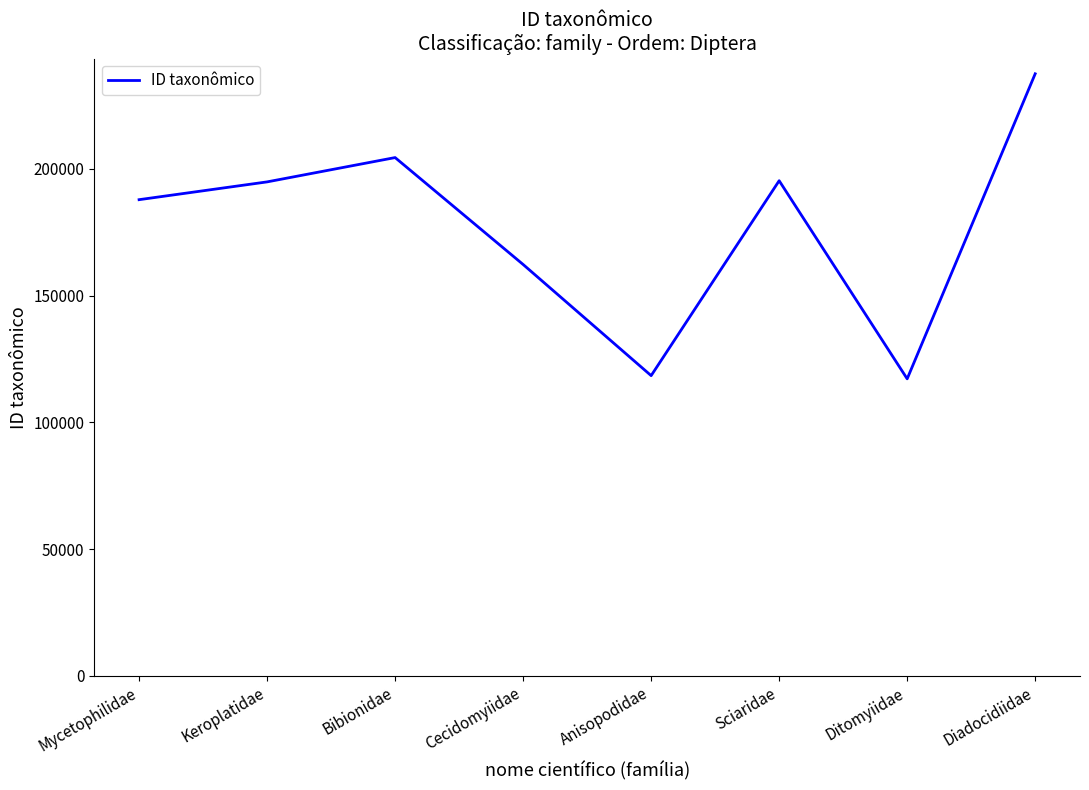

Where is the data nearest to the value 177327?

Mycetophilidae